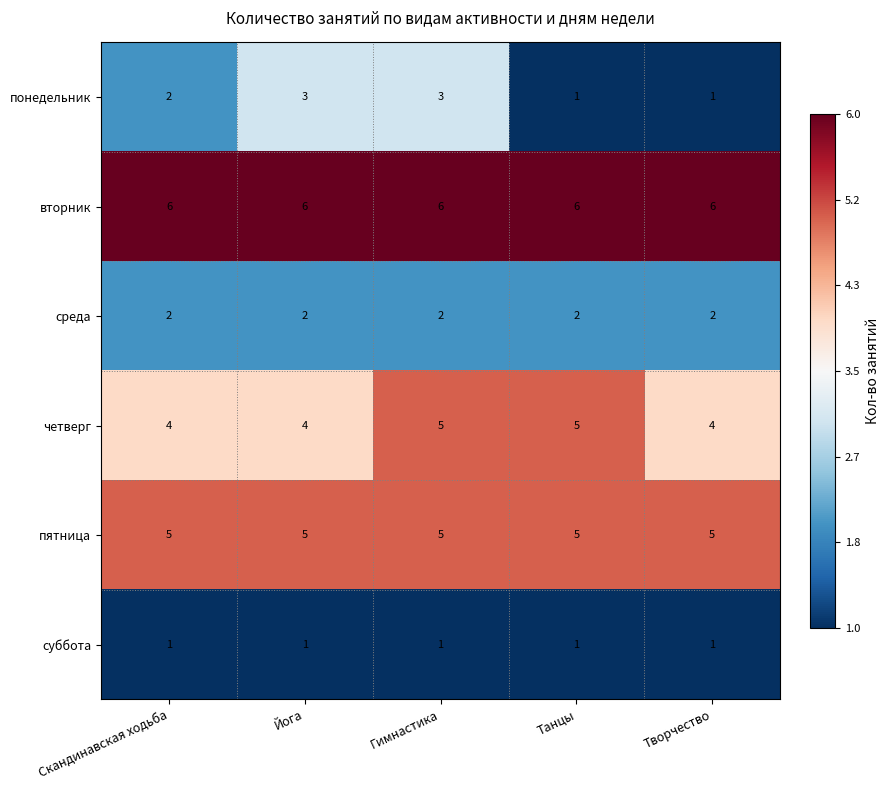

Which series changed the most between Скандинавская ходьба and Йога?

понедельник